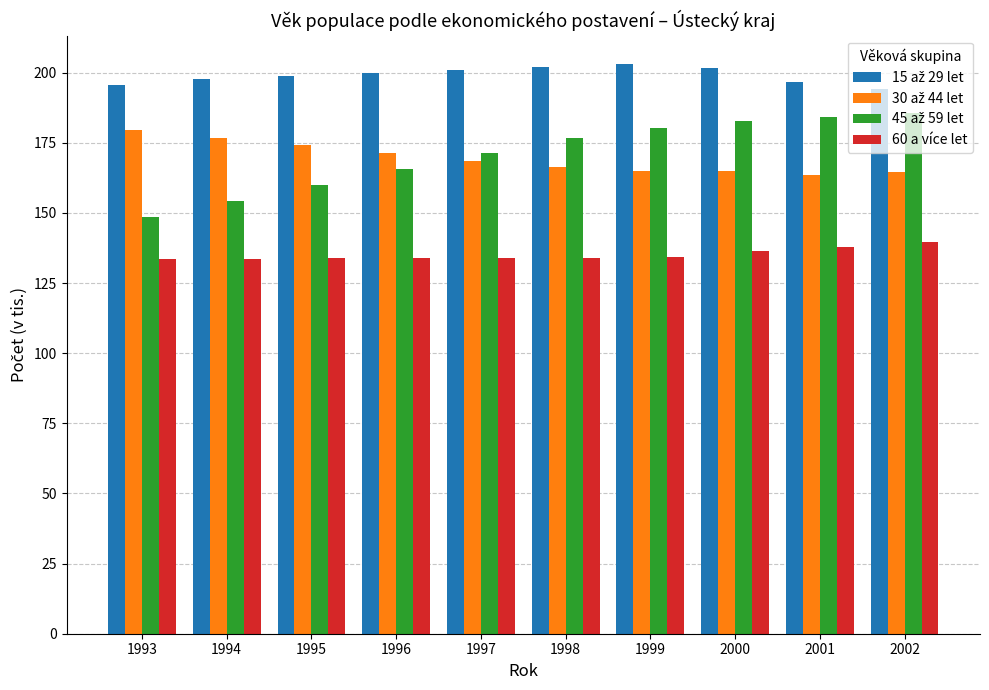

What is the smallest value displayed?

133.7